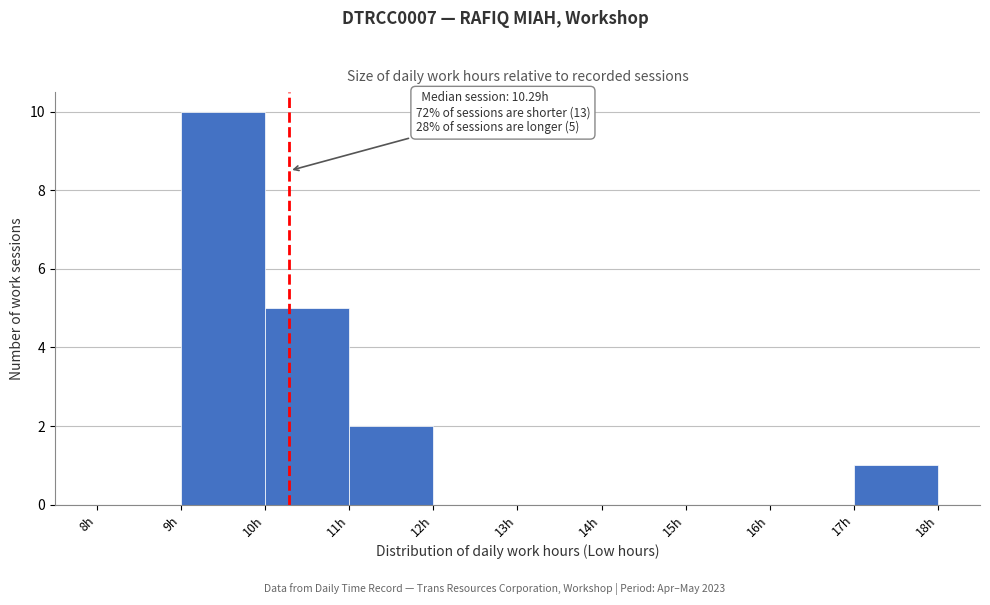

Over which range of the x-axis is the bar tallest?

9 to 10